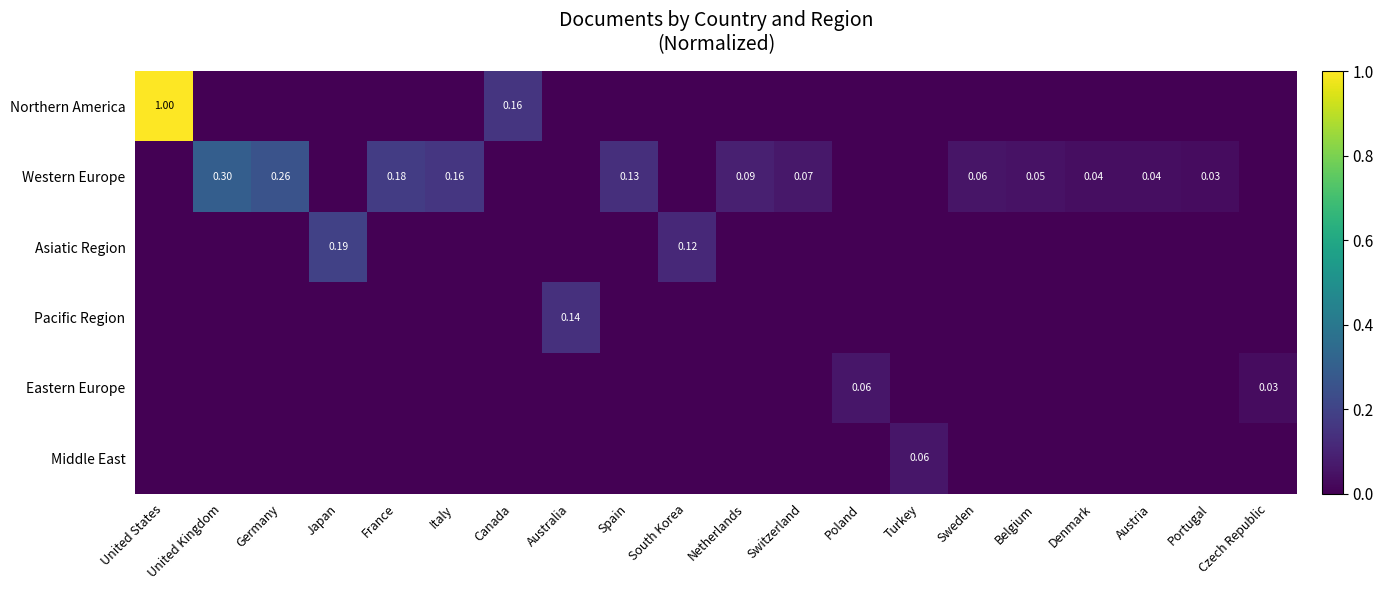

What is the difference between the highest and lowest values at Germany?

0.3